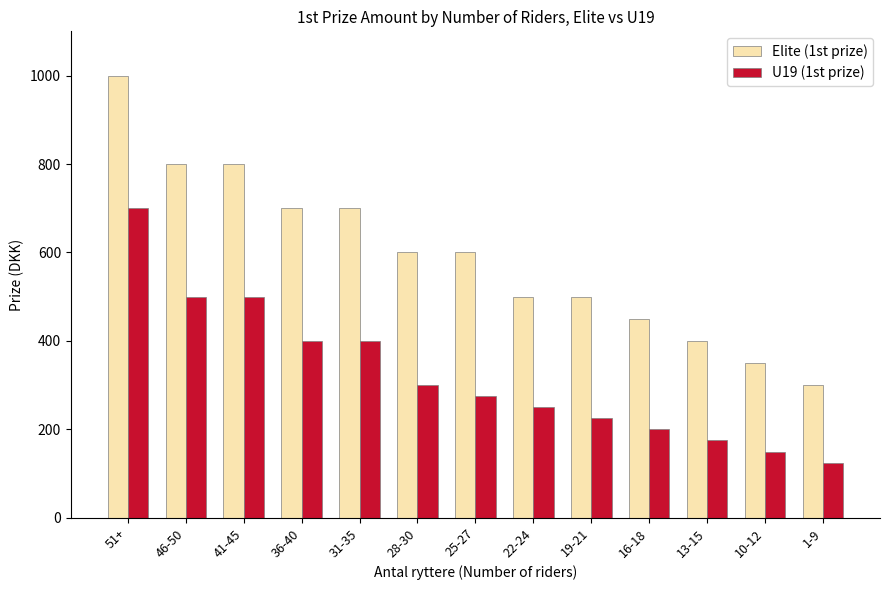

At how many categories does at least one series exceed 986?

1